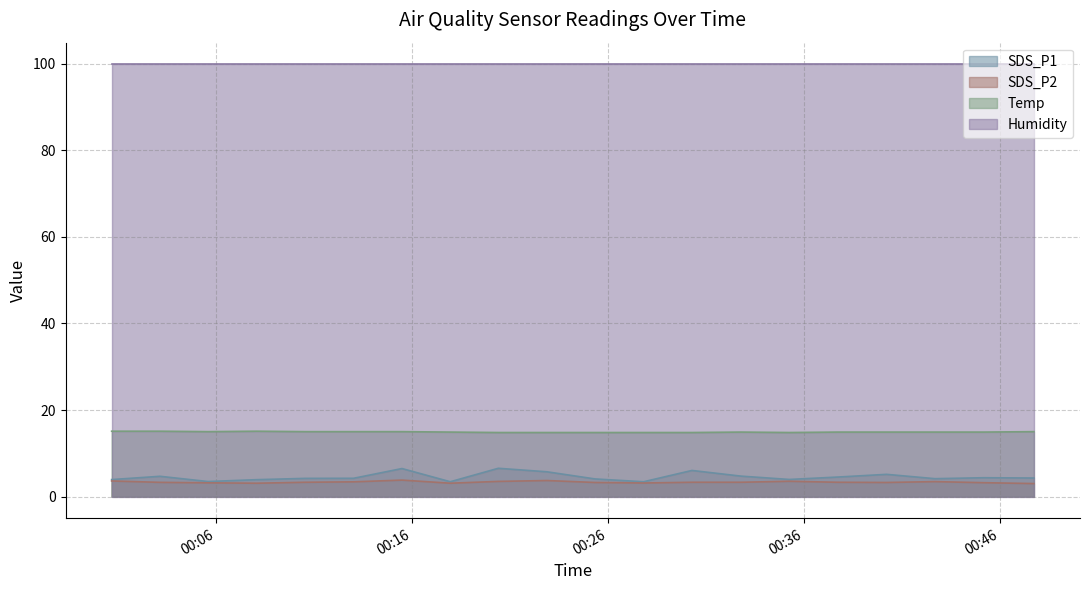

How many SDS_P2 values are between 3 and 4?

20